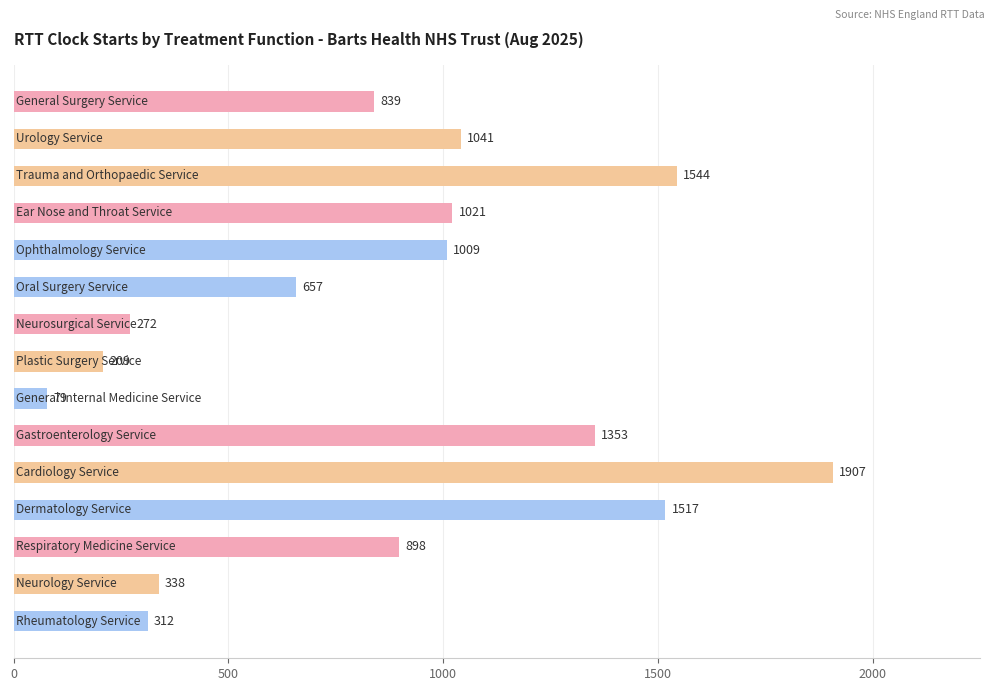

What is the greatest value displayed?

1907